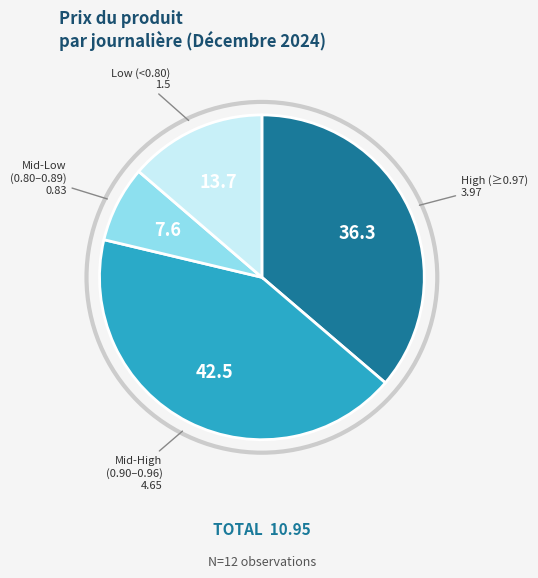

Is there a majority slice in this chart?

No